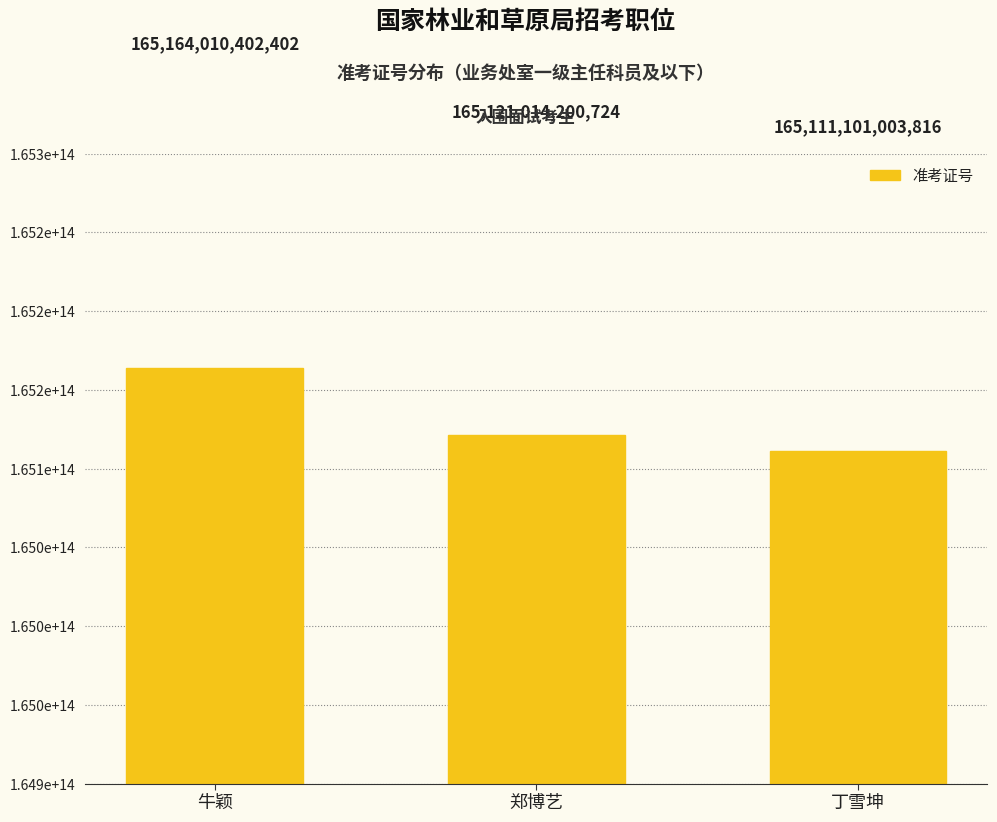

At which category does the chart reach its minimum across all series?

丁雪坤